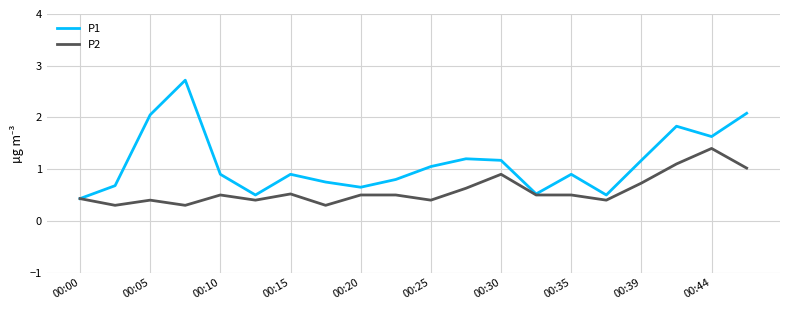

What is the maximum value for P2?

1.4